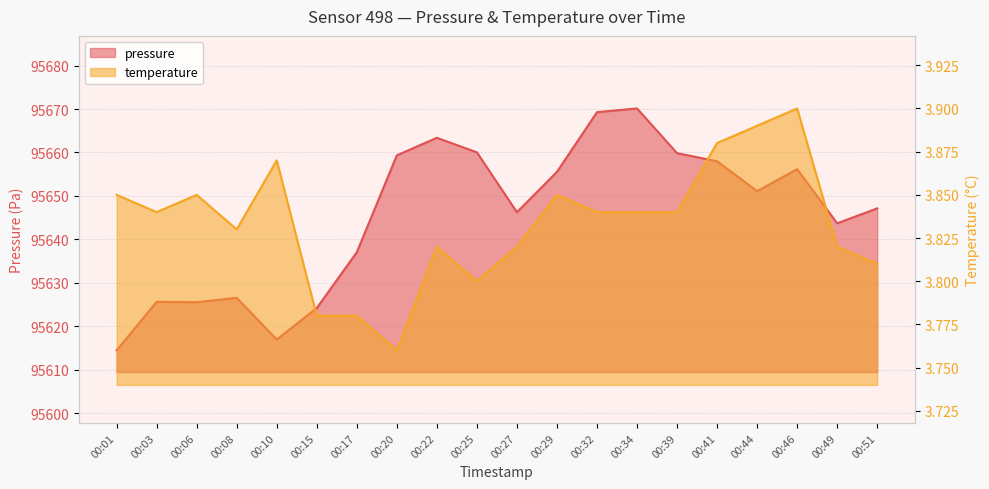

What is the smallest value displayed?

3.8